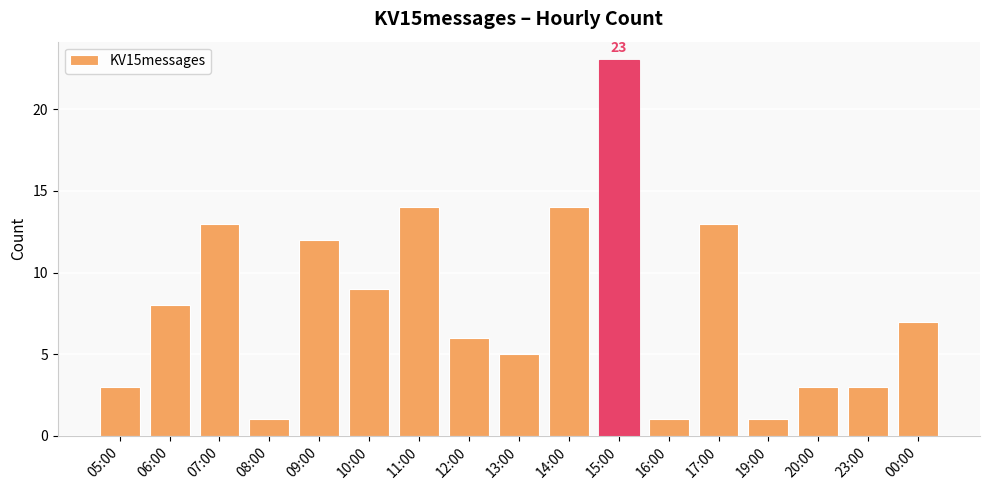

Reading right to left, list all the values displayed in this chart.

00:00=7	23:00=3	20:00=3	19:00=1	17:00=13	16:00=1	15:00=23	14:00=14	13:00=5	12:00=6	11:00=14	10:00=9	09:00=12	08:00=1	07:00=13	06:00=8	05:00=3